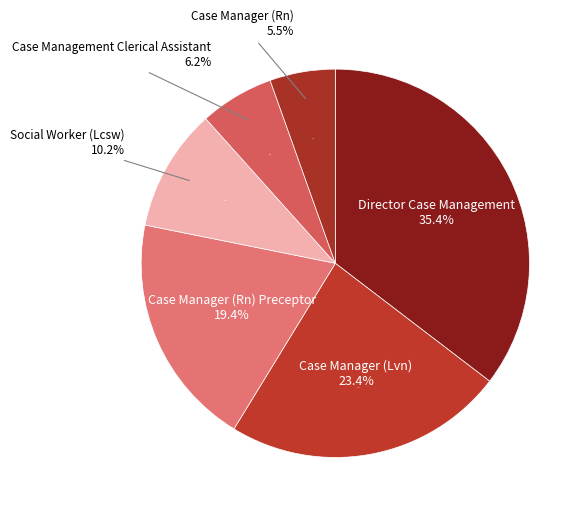

Is Case Manager (Lvn) the majority of the pie?

No